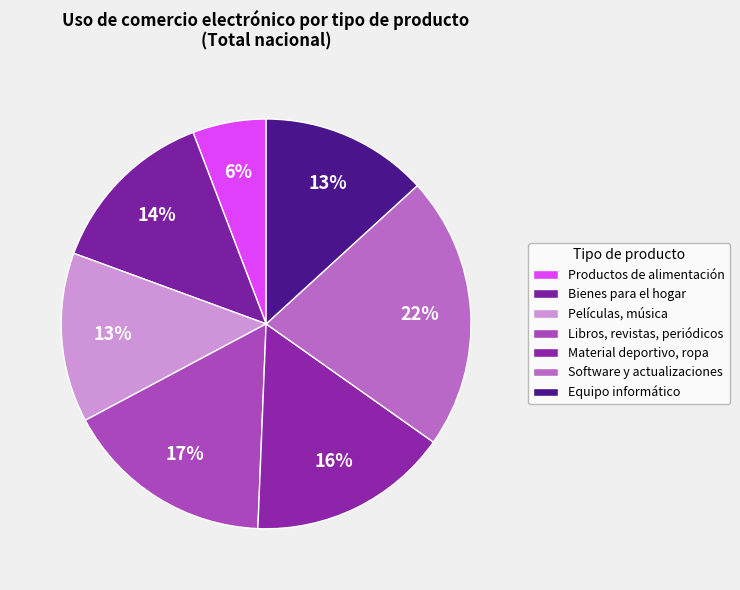

What percentage is the Material deportivo, ropa slice, to the nearest percent?

16%